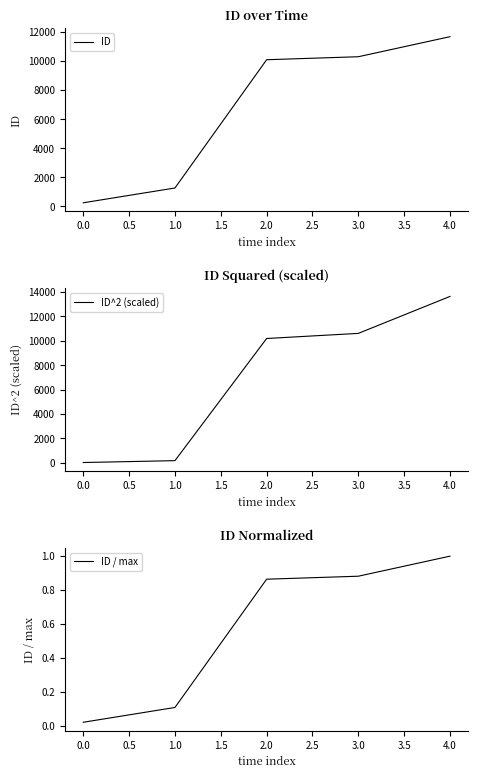

Which category has the highest value in the ID / max series?

4.0